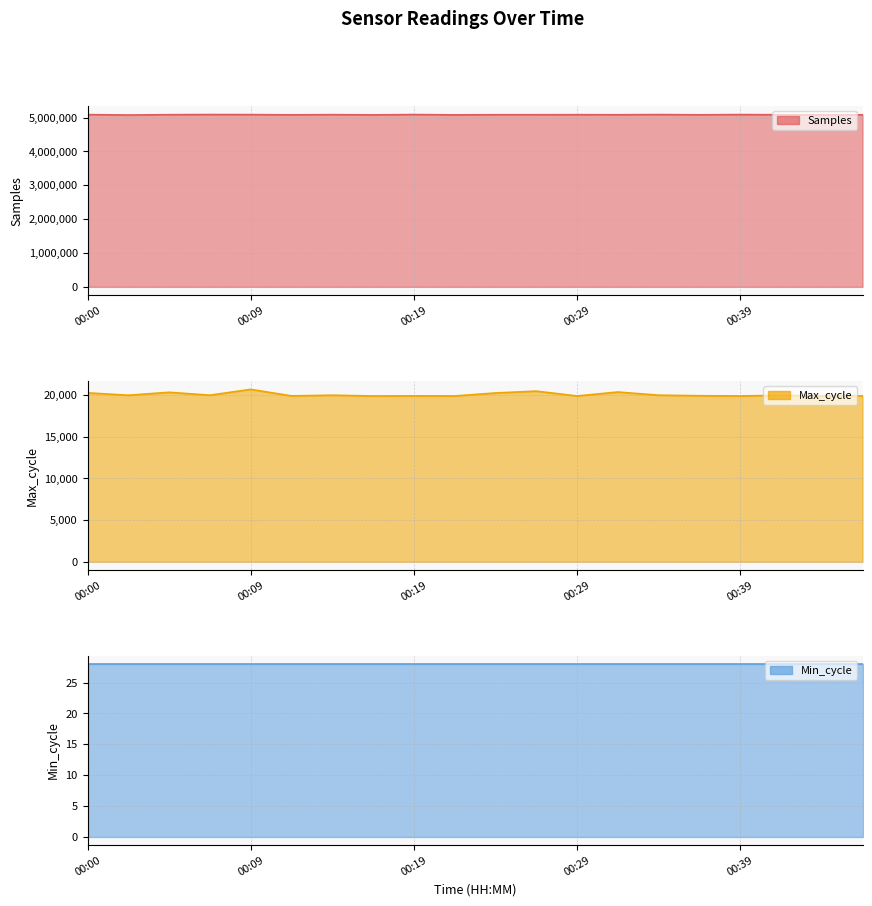

Rank the series by their maximum value, from lowest to highest.

Min_cycle, Max_cycle, Samples